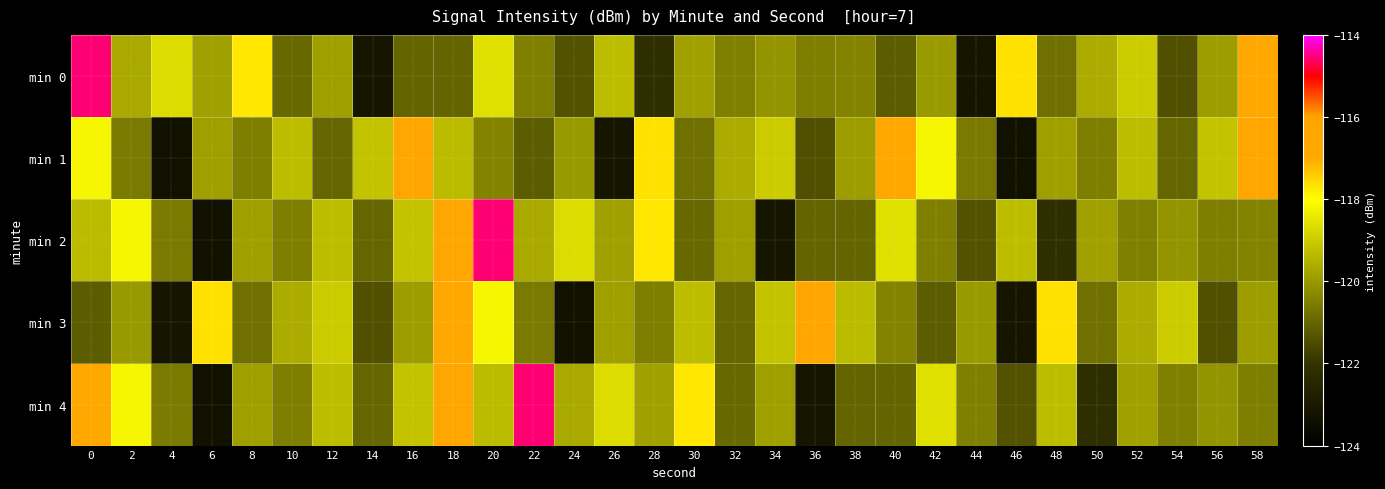

Rank the series by their average value, from lowest to highest.

min 3, min 0, min 2, min 1, min 4